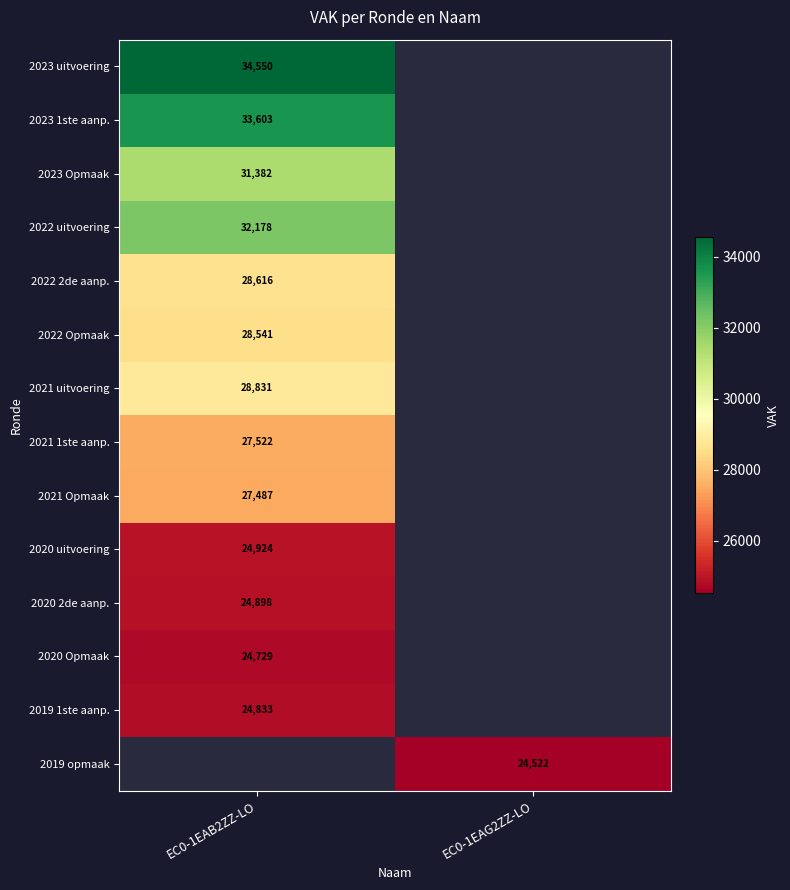

What is the minimum value shown in the chart?

24522.0